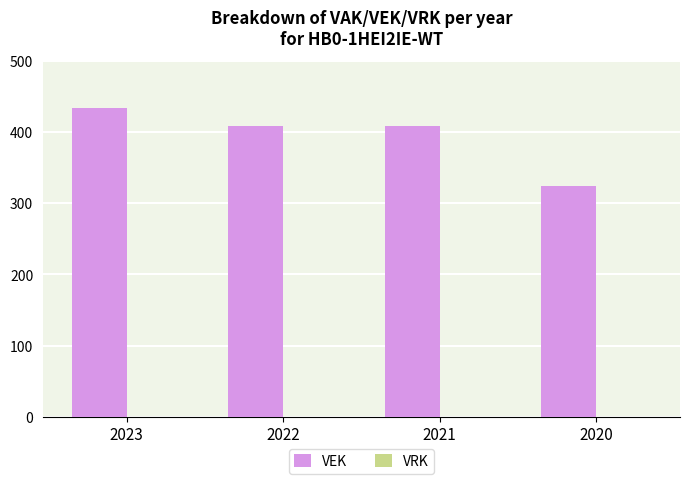

How many bars are there in total?

4